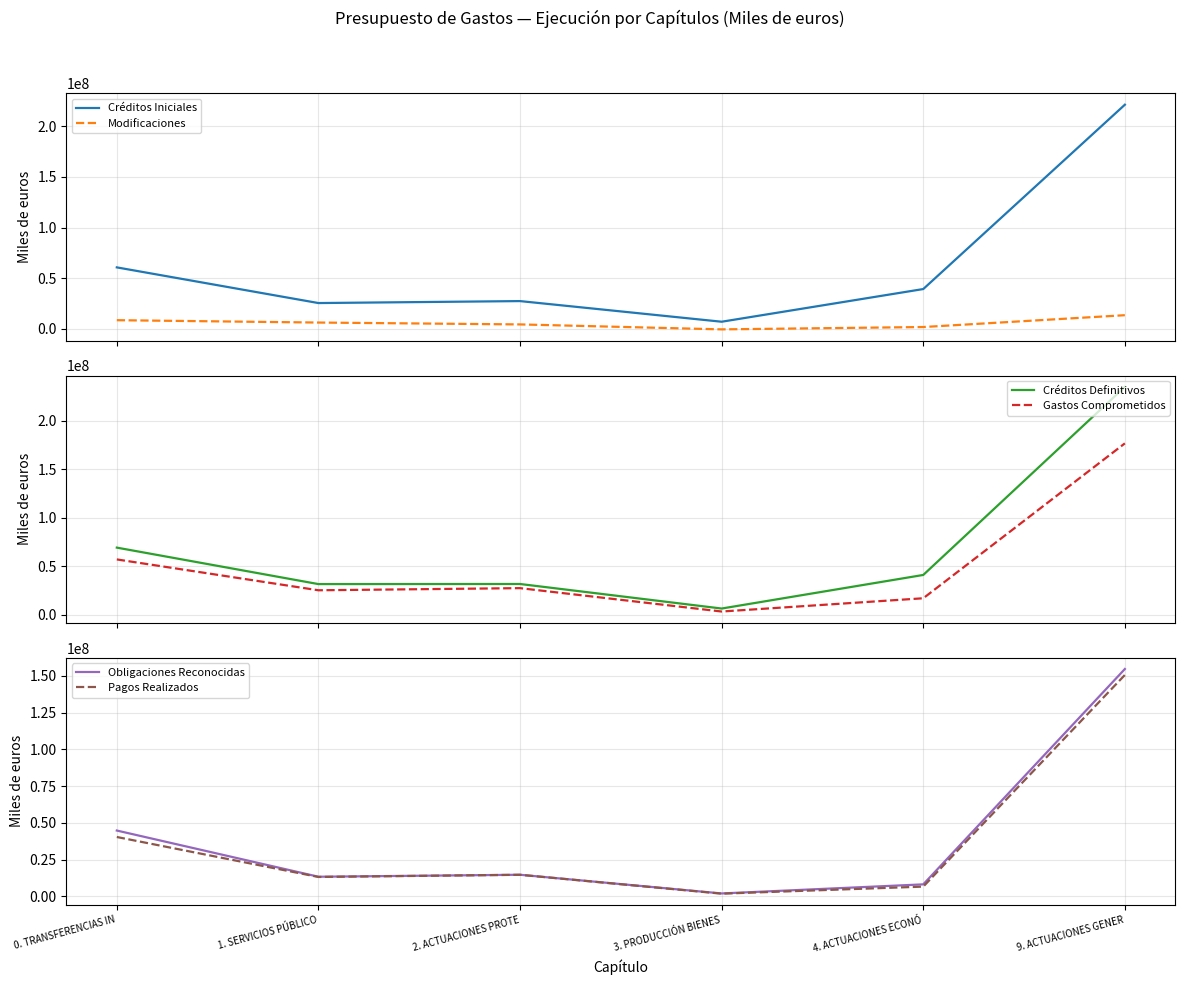

Where is Obligaciones Reconocidas nearest to the value 78356238?

0. TRANSFERENCIAS IN